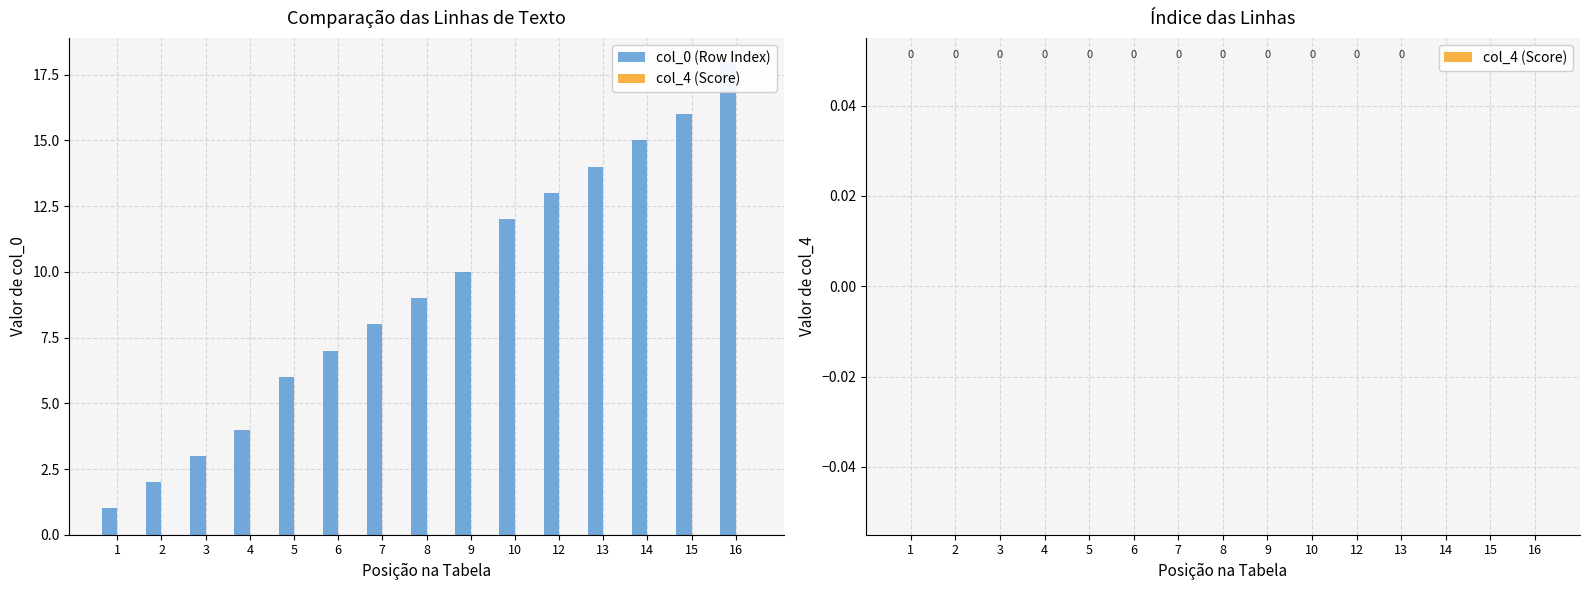

Rank the series by their maximum value, from lowest to highest.

col_4 (Score), col_0 (Row Index)